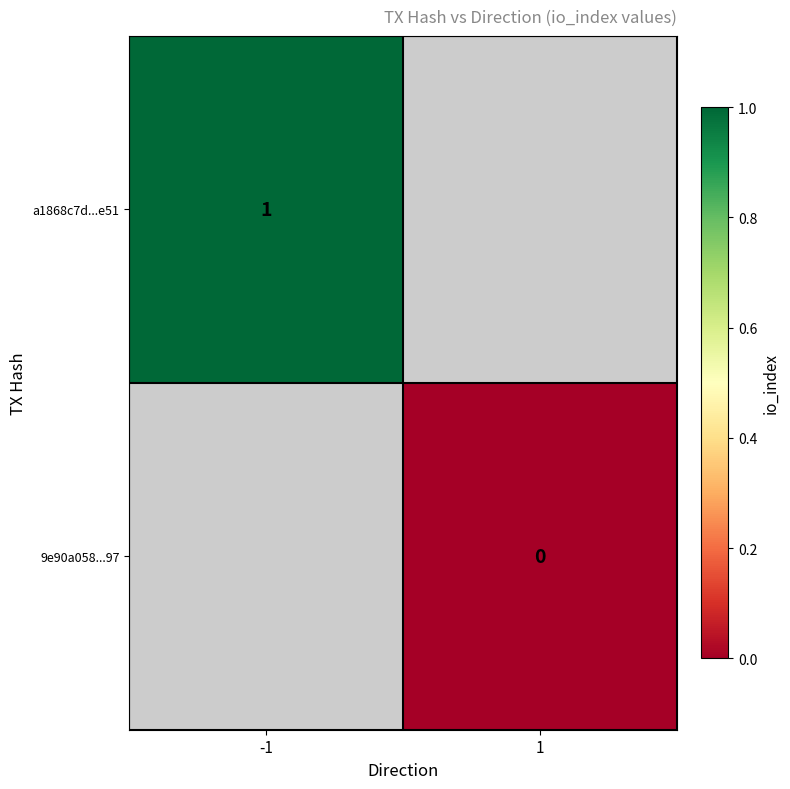

Rank the categories by a1868c7d...e51 value from highest to lowest.

-1, 1